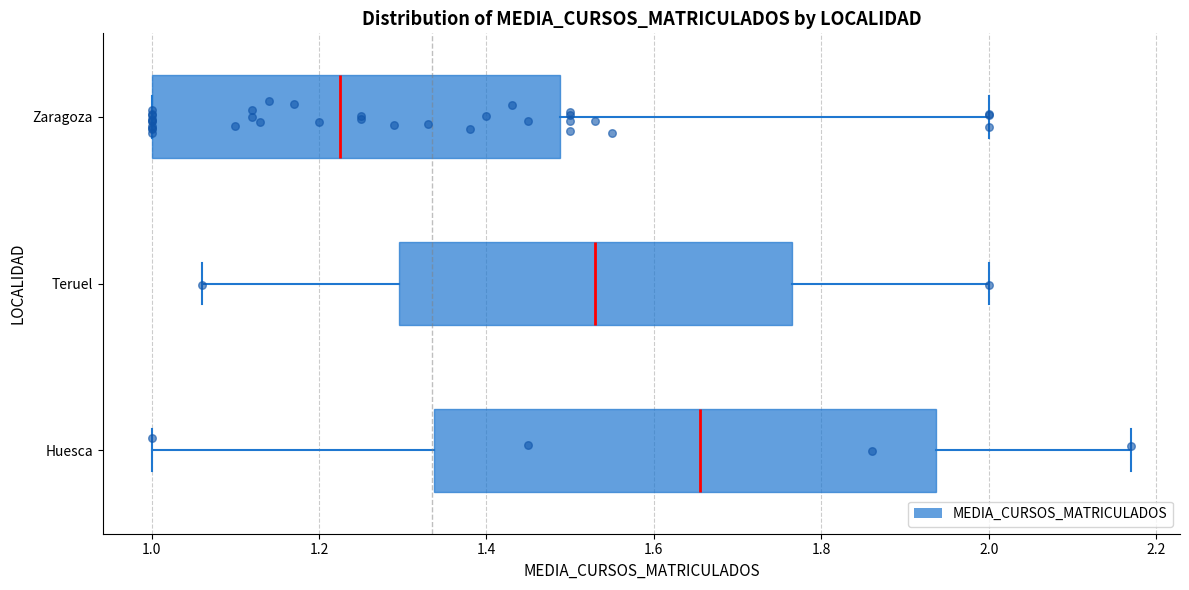

Where does the median line of the box for Zaragoza sit on the x-axis? The values are not printed on the chart, so give them approximately, as read against the axis.

1.22